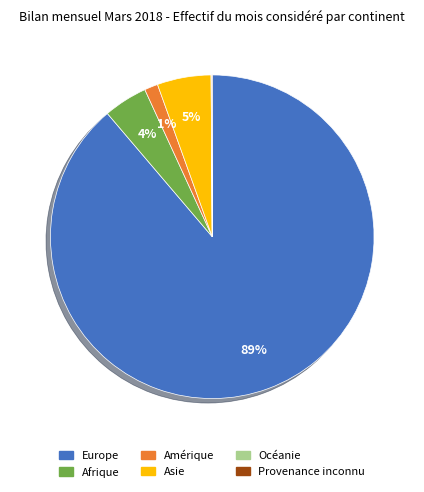

The Amérique slice represents 1% of the pie. True or false?

True